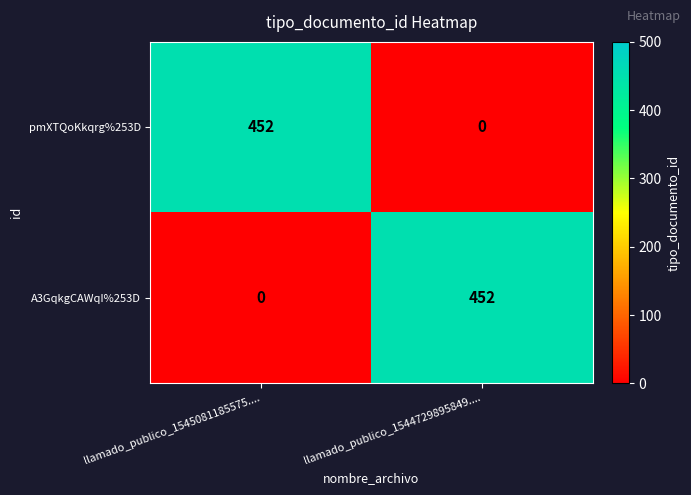

What is the difference between the highest and lowest values at llamado_publico_1544729895849....?

452